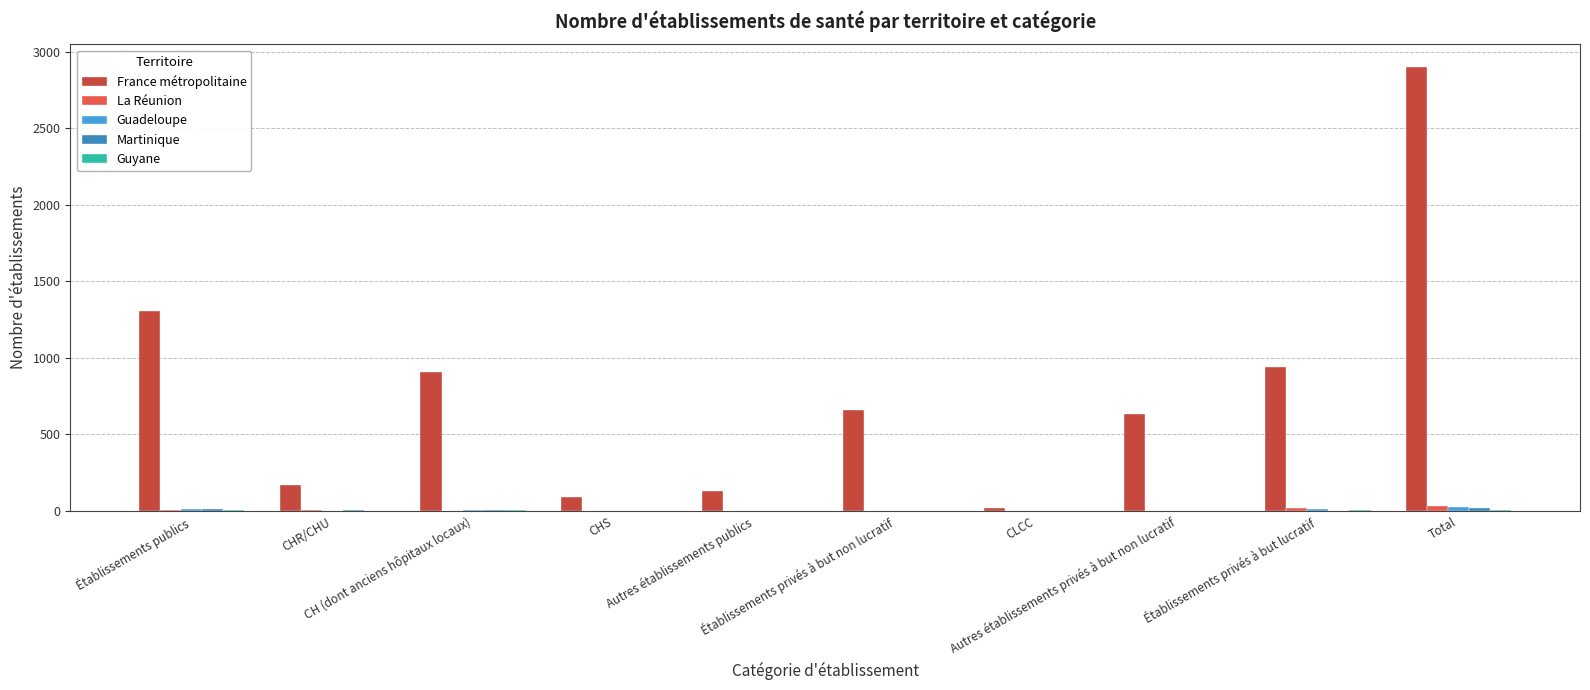

At which category is the sum across all series the highest?

Total